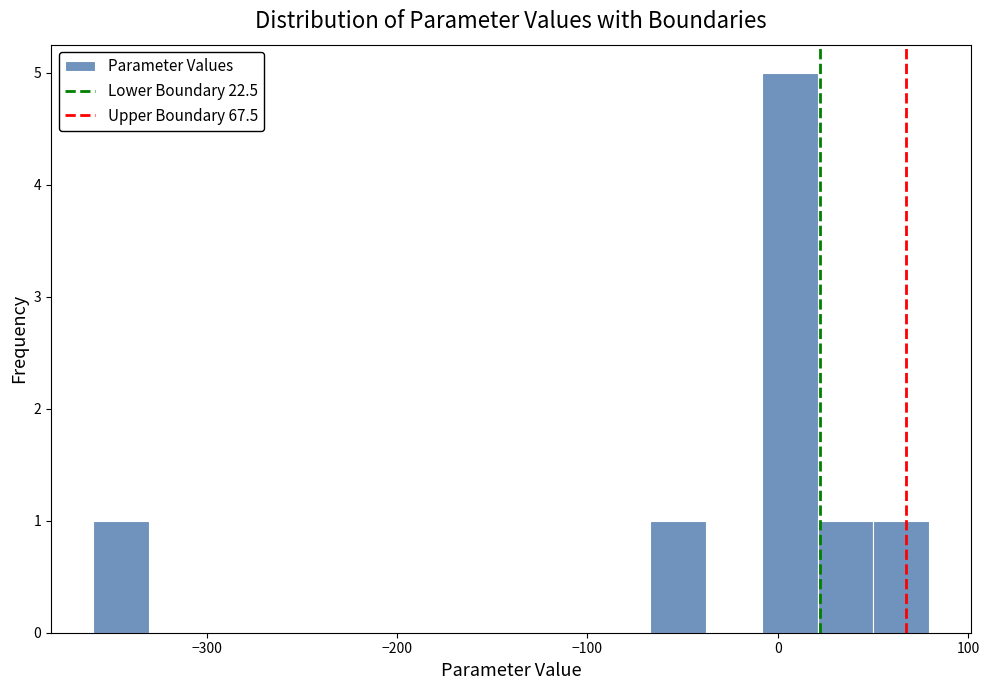

Read against the x-axis, roughly where is the centre of the tallest bar?

10